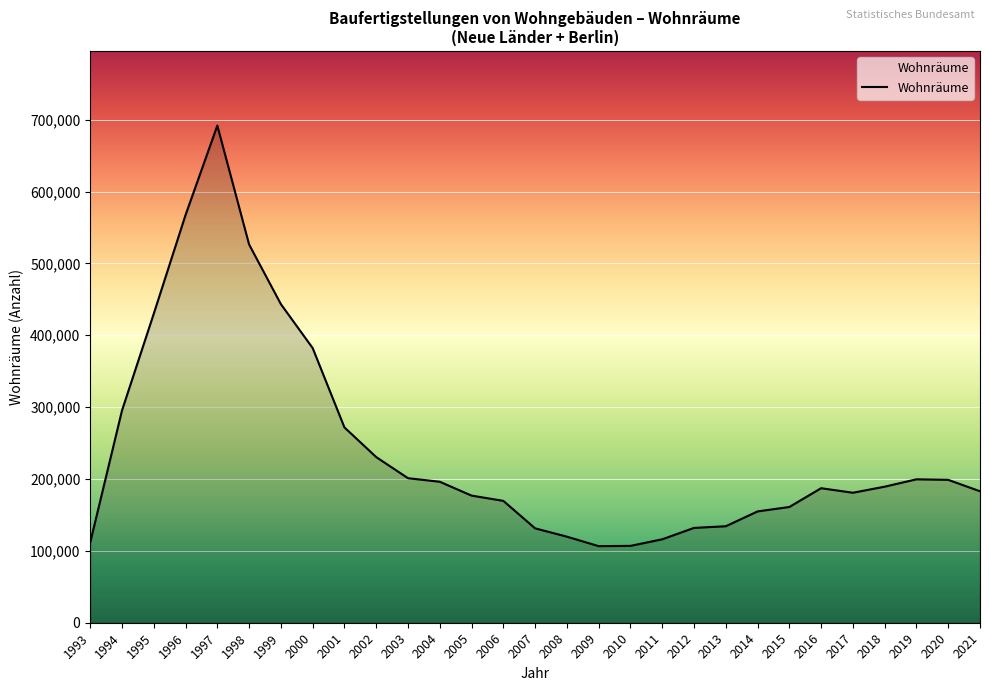

Is it true that the value at 2008 is 119757?

True